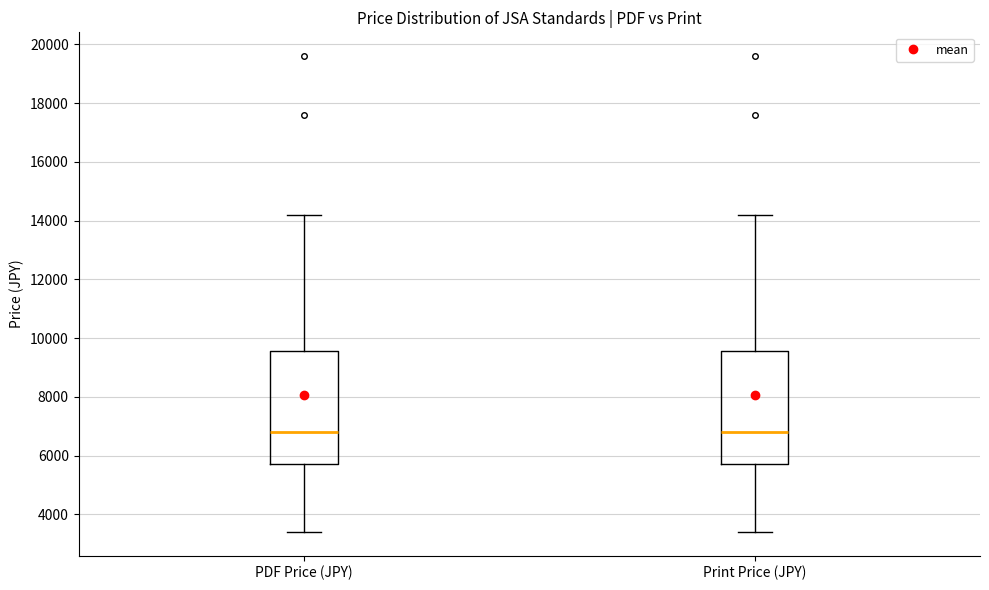

Reading left to right, read every box against the y-axis: the position of its median line, the range the box covers, and the ends of its whiskers. The values are not printed on the chart, so give them approximately, as read against the axis.

PDF Price (JPY): median 6800, box 5800 to 9600, whiskers 3400 to 14200
Print Price (JPY): median 6800, box 5800 to 9600, whiskers 3400 to 14200